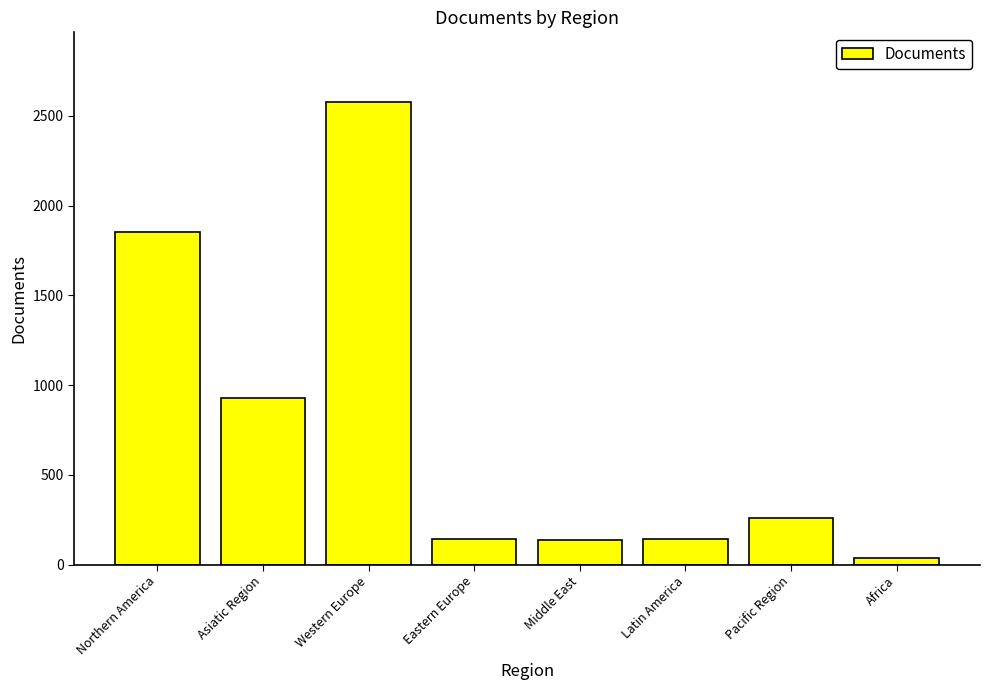

What is the label of the 1st bar from the left?

Northern America